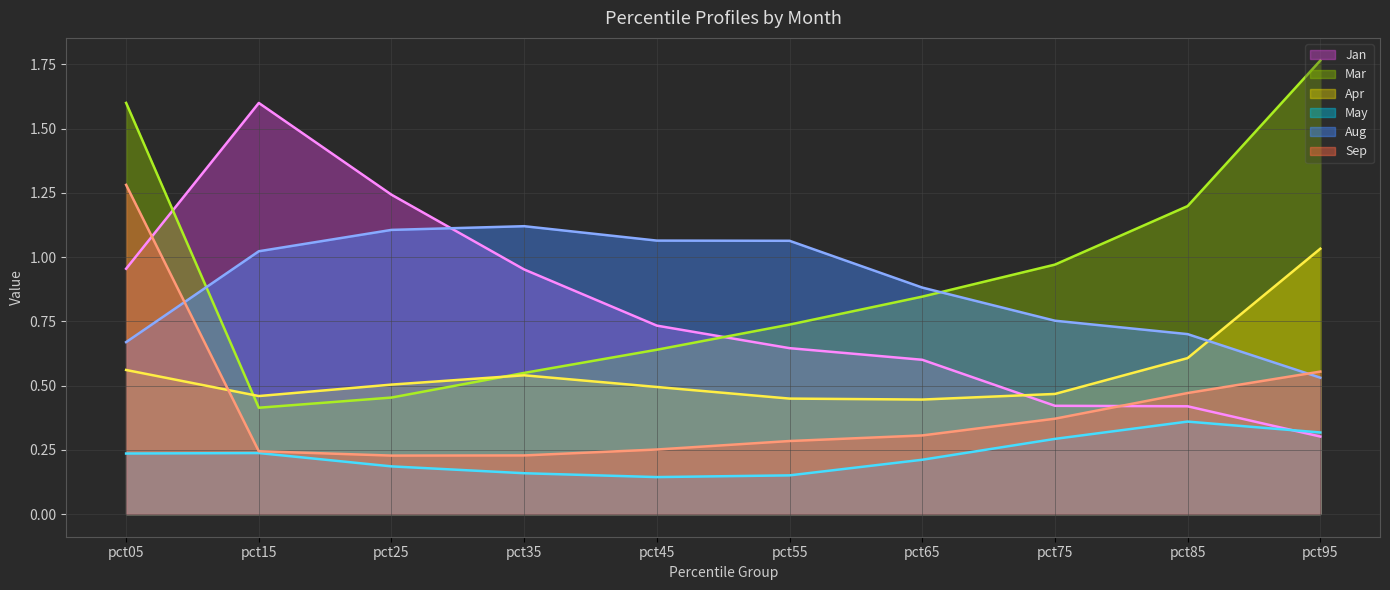

What is the value of the Mar line point at the 6th from the left?

0.7